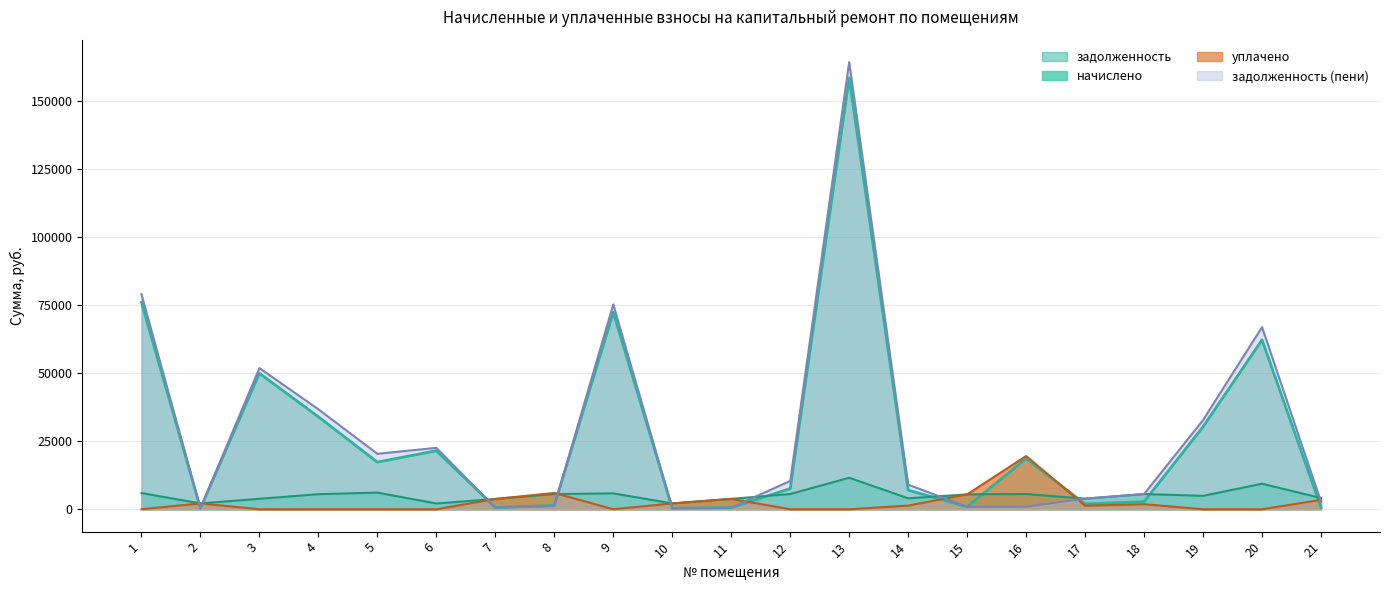

True or false: задолженность has more than 1 interior local peaks.

True